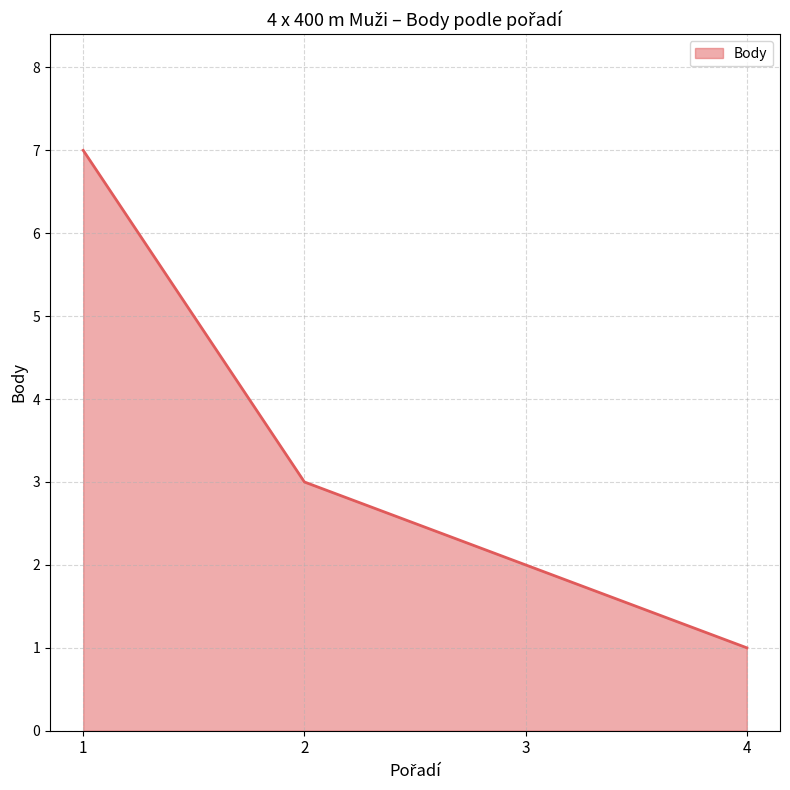

What is the difference between the maximum and minimum values?

6